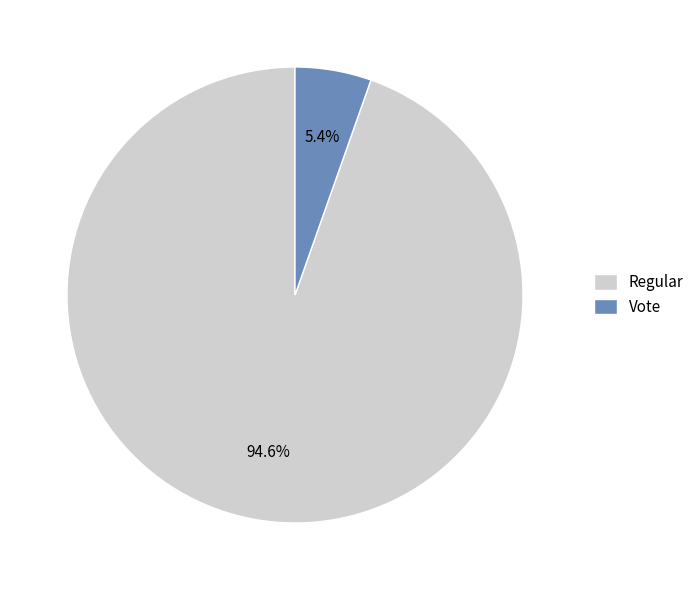

To the nearest percent, what is the difference between the largest and smallest slice percentages?

89%